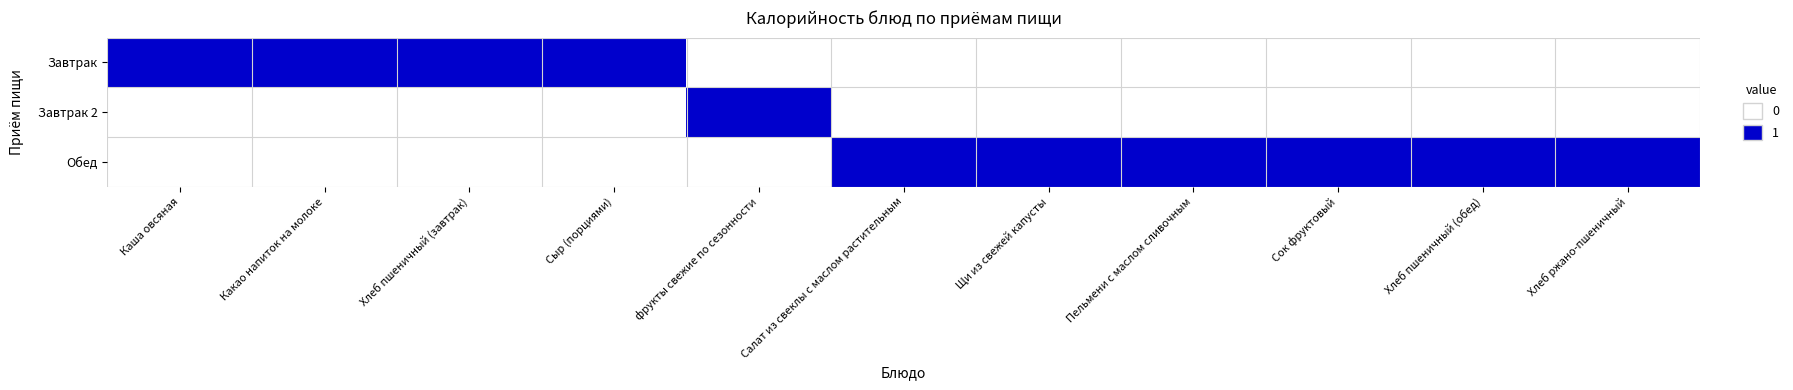

Reading left to right, what are all the values shown in this chart?

Завтрак: Каша овсяная=1	Какао напиток на молоке=1	Хлеб пшеничный (завтрак)=1	Сыр (порциями)=1	фрукты свежие по сезонности=0	Салат из свеклы с маслом растительным=0	Щи из свежей капусты=0	Пельмени с маслом сливочным=0	Сок фруктовый=0	Хлеб пшеничный (обед)=0	Хлеб ржано-пшеничный=0
Завтрак 2: Каша овсяная=0	Какао напиток на молоке=0	Хлеб пшеничный (завтрак)=0	Сыр (порциями)=0	фрукты свежие по сезонности=1	Салат из свеклы с маслом растительным=0	Щи из свежей капусты=0	Пельмени с маслом сливочным=0	Сок фруктовый=0	Хлеб пшеничный (обед)=0	Хлеб ржано-пшеничный=0
Обед: Каша овсяная=0	Какао напиток на молоке=0	Хлеб пшеничный (завтрак)=0	Сыр (порциями)=0	фрукты свежие по сезонности=0	Салат из свеклы с маслом растительным=1	Щи из свежей капусты=1	Пельмени с маслом сливочным=1	Сок фруктовый=1	Хлеб пшеничный (обед)=1	Хлеб ржано-пшеничный=1